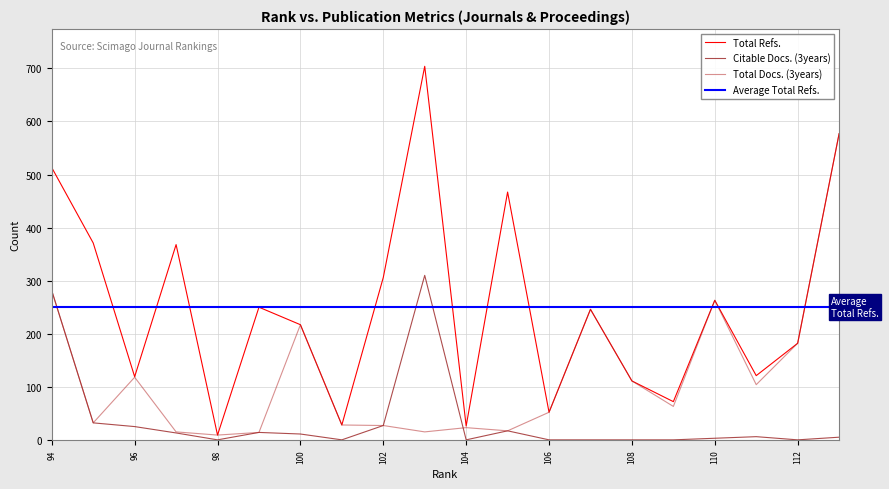

Reading left to right, what are all the values shown in this chart?

Total Refs.: 113=577	112=182	111=121	110=263	109=72	108=111	107=246	106=52	105=467	104=26	103=704	102=306	101=28	100=217	99=250	98=9	97=368	96=119	95=371	94=513
Citable Docs. (3years): 113=5	112=0	111=6	110=3	109=0	108=0	107=0	106=0	105=17	104=0	103=310	102=27	101=0	100=11	99=14	98=0	97=13	96=25	95=32	94=281
Total Docs. (3years): 113=577	112=182	111=104	110=263	109=63	108=111	107=246	106=52	105=17	104=23	103=15	102=27	101=28	100=217	99=14	98=9	97=15	96=118	95=32	94=281